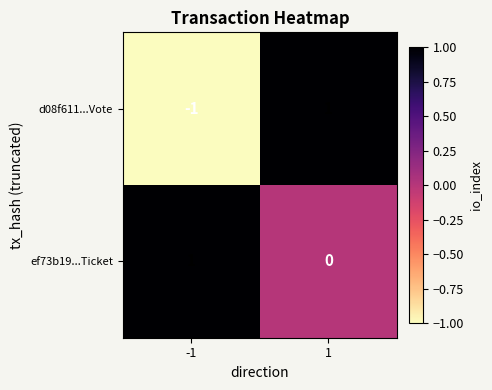

The value of d08f611...Vote at 1 is 1. True or false?

True